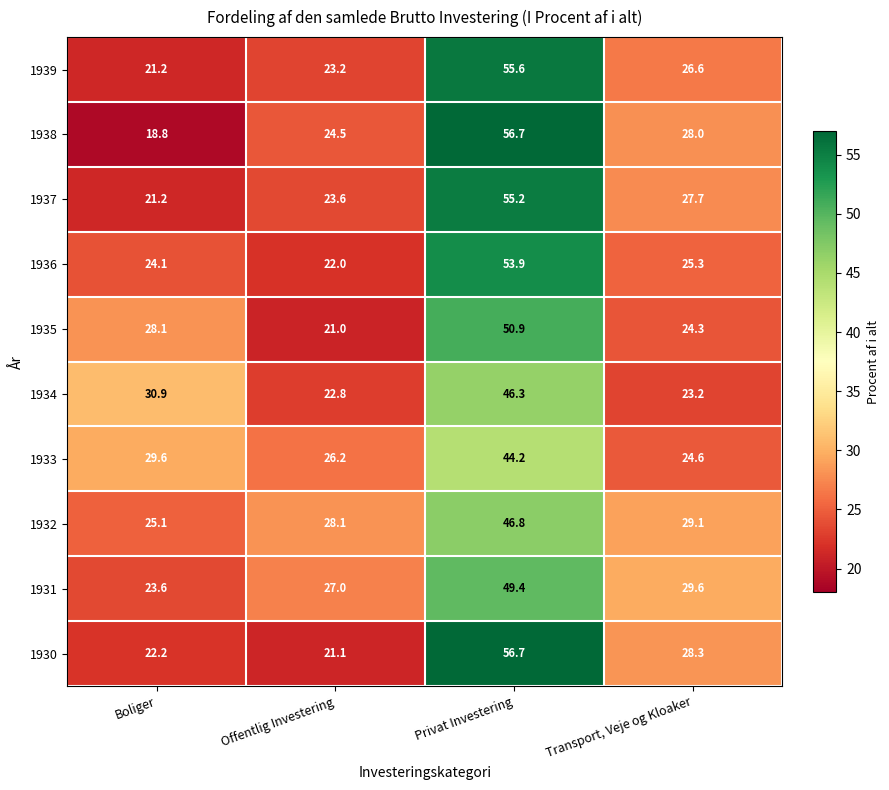

How many categories are shown in the chart?

4